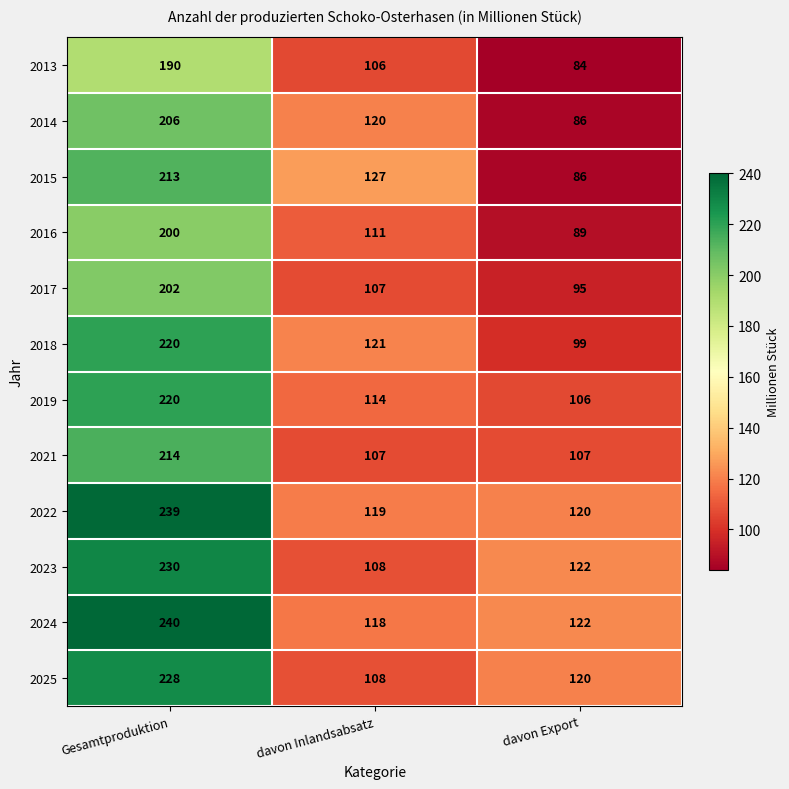

What is the total value across all series at davon Inlandsabsatz?

1366